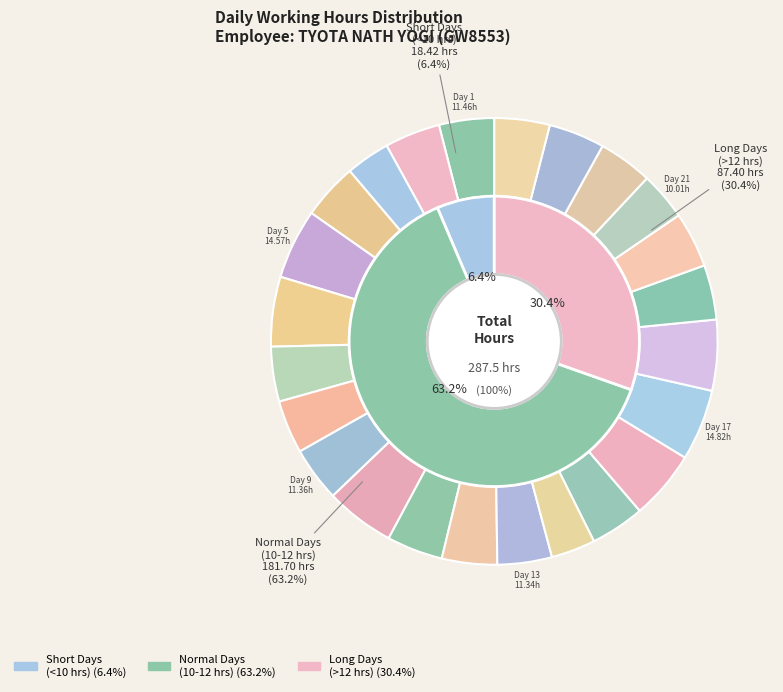

Is it true that Day 18 (Mon) is 4% of the pie?

True